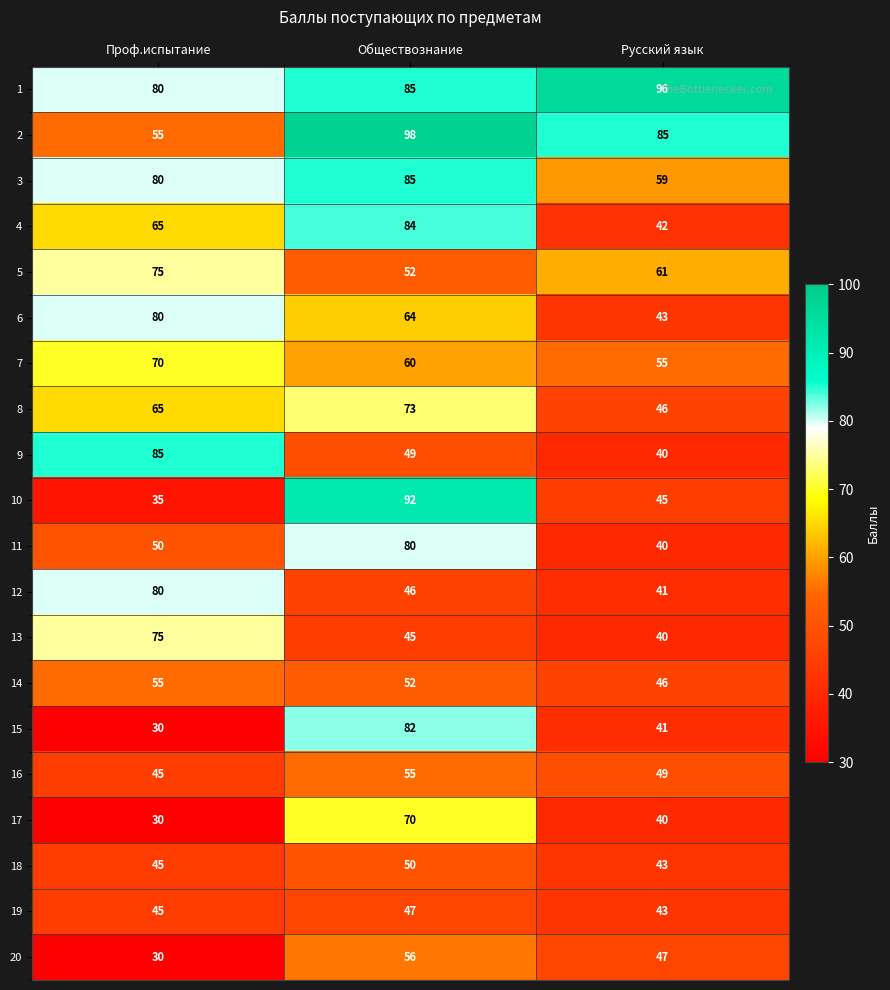

The 9 series shows 19 at Обществознание. True or false?

False